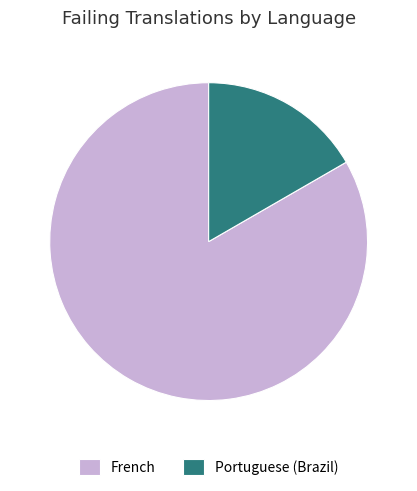

How many segments does this pie chart have?

2